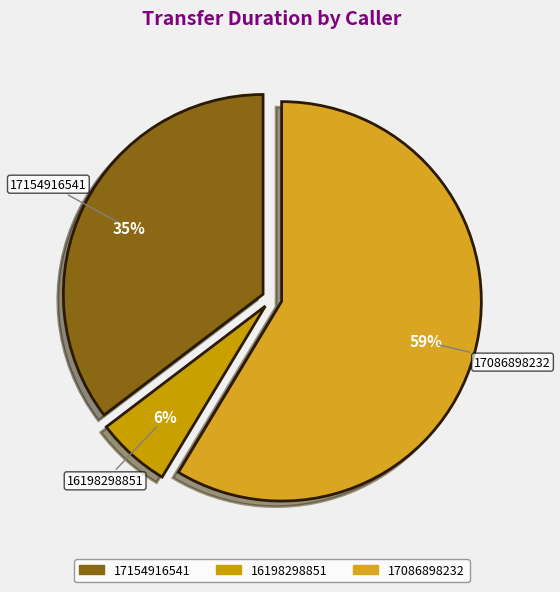

The 16198298851 slice represents 6% of the pie. True or false?

True